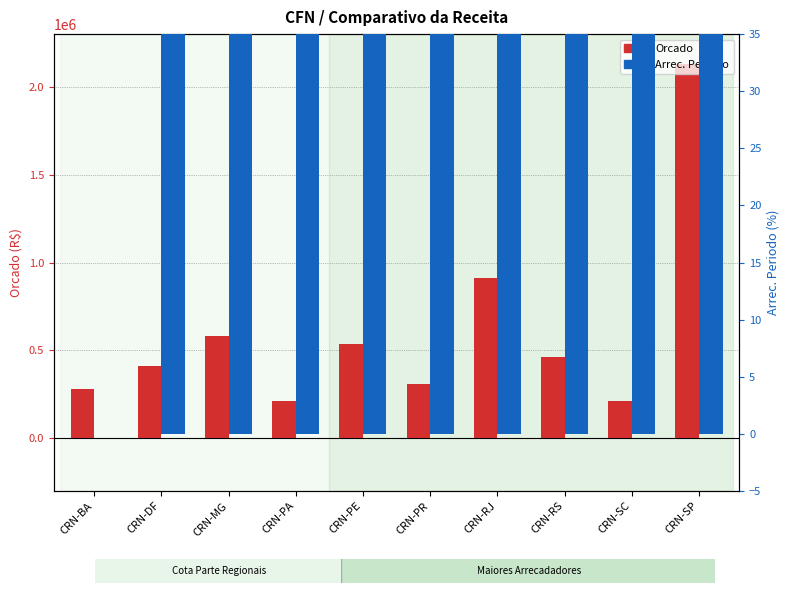

What is the value of the Orcado bar at the 2nd from the left?

410000.0